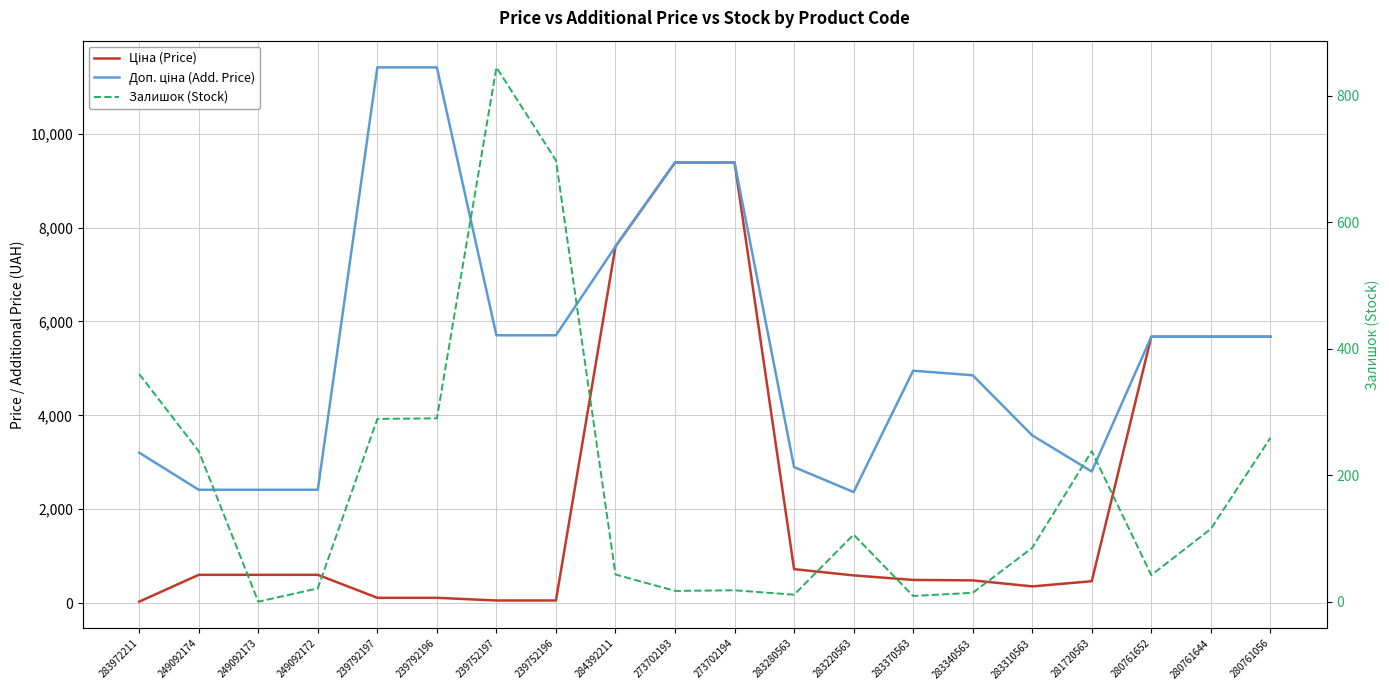

Which series has the widest spread of values?

Ціна (Price)